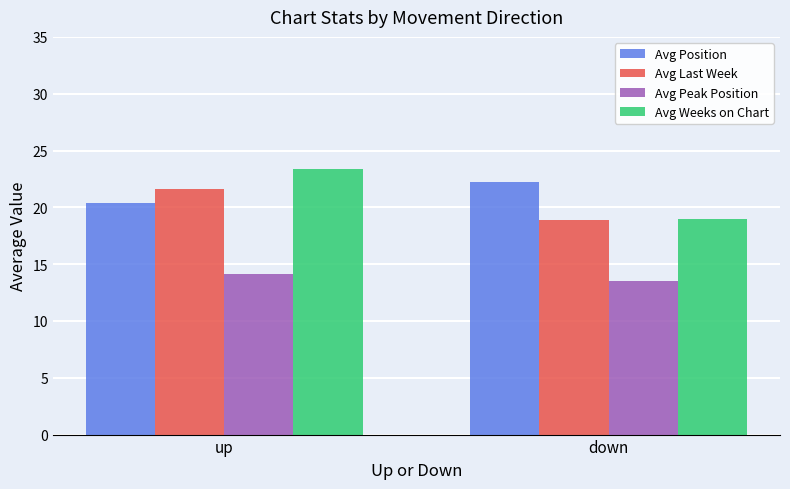

Reading left to right, extract all data points from this chart.

Avg Position: up=20.4	down=22.2
Avg Last Week: up=21.6	down=18.9
Avg Peak Position: up=14.1	down=13.5
Avg Weeks on Chart: up=23.4	down=19.0